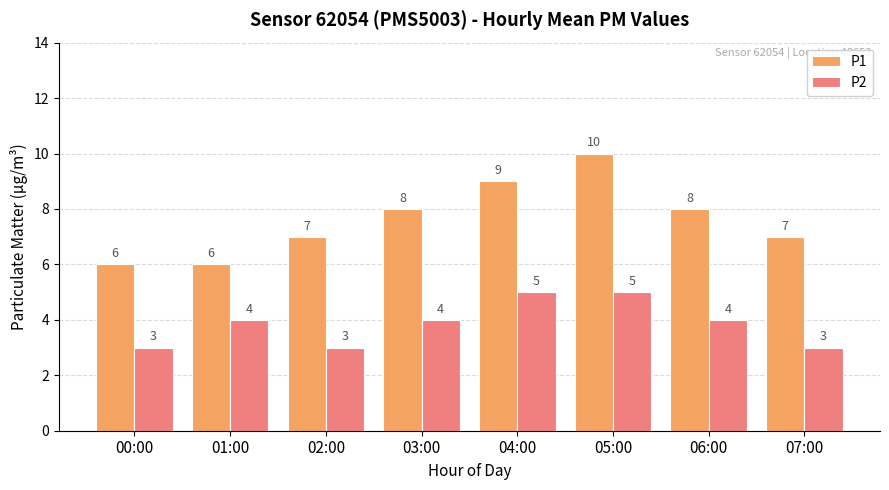

How many values in the P2 series are below 4?

3